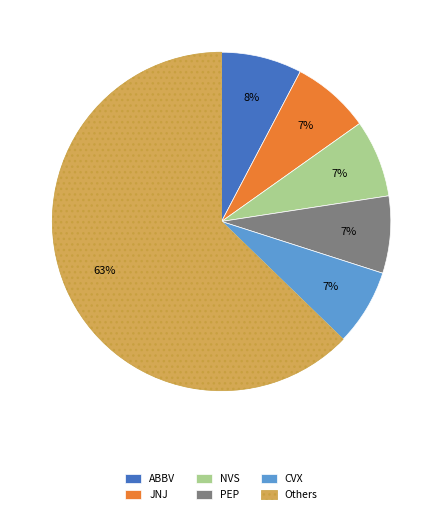

To the nearest percent, what portion does JNJ represent?

7%